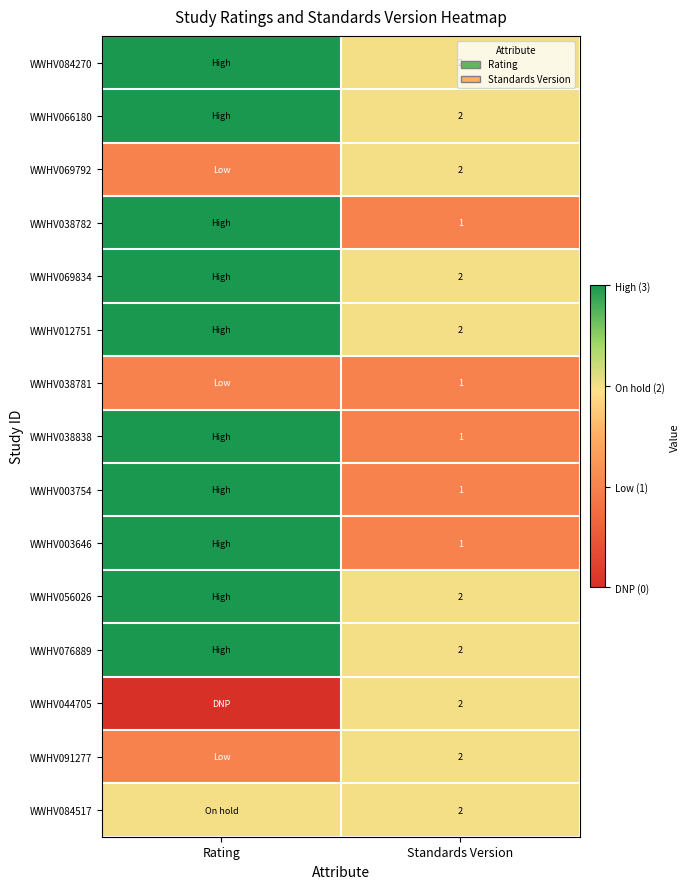

Is it true that WWHV084270 equals 2 at Standards Version?

True